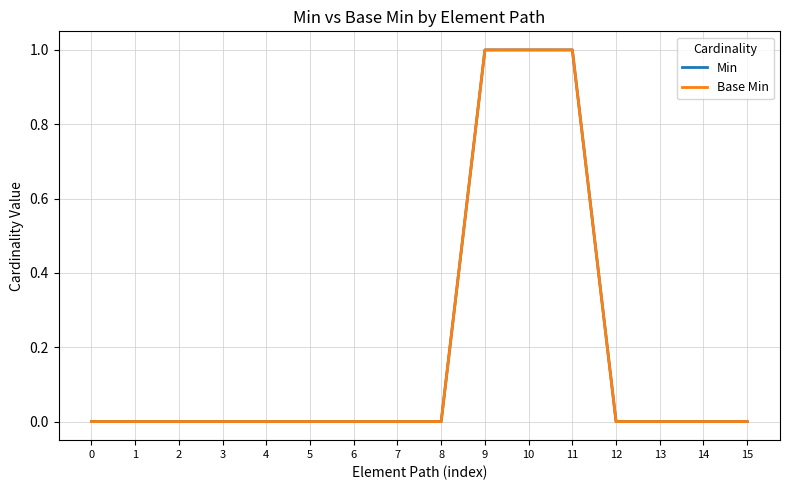

Reading left to right, extract all data points from this chart.

Min: 0=0	1=0	2=0	3=0	4=0	5=0	6=0	7=0	8=0	9=1	10=1	11=1	12=0	13=0	14=0	15=0
Base Min: 0=0	1=0	2=0	3=0	4=0	5=0	6=0	7=0	8=0	9=1	10=1	11=1	12=0	13=0	14=0	15=0